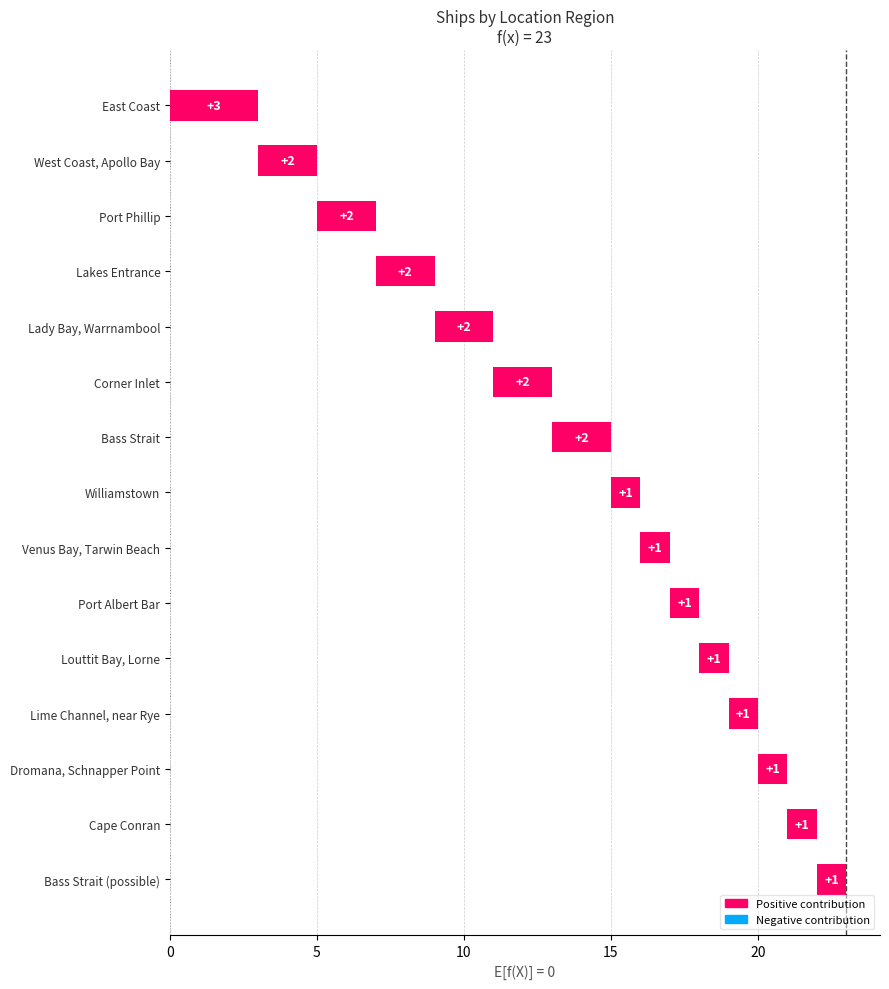

What is the maximum value shown in the chart?

3